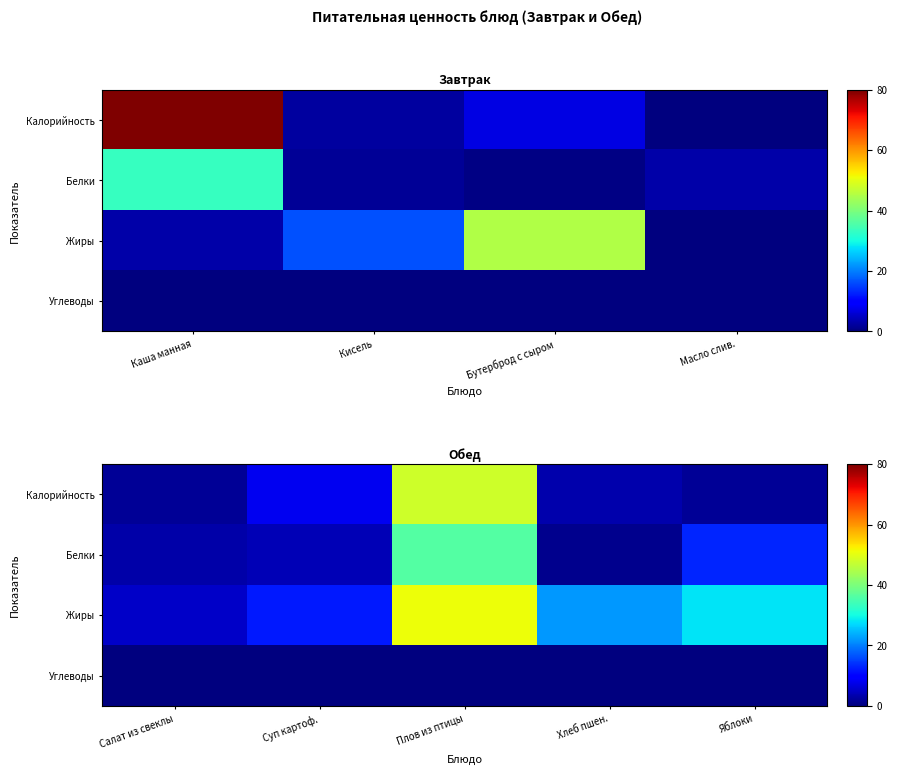

List the series in order of their peak value, lowest first.

Углеводы, Белки, Калорийность, Жиры